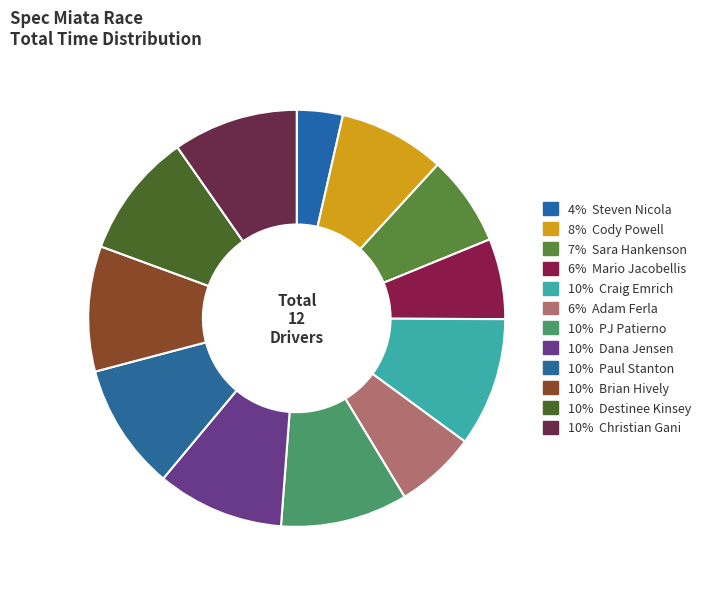

Which slice is the smallest?

Steven Nicola